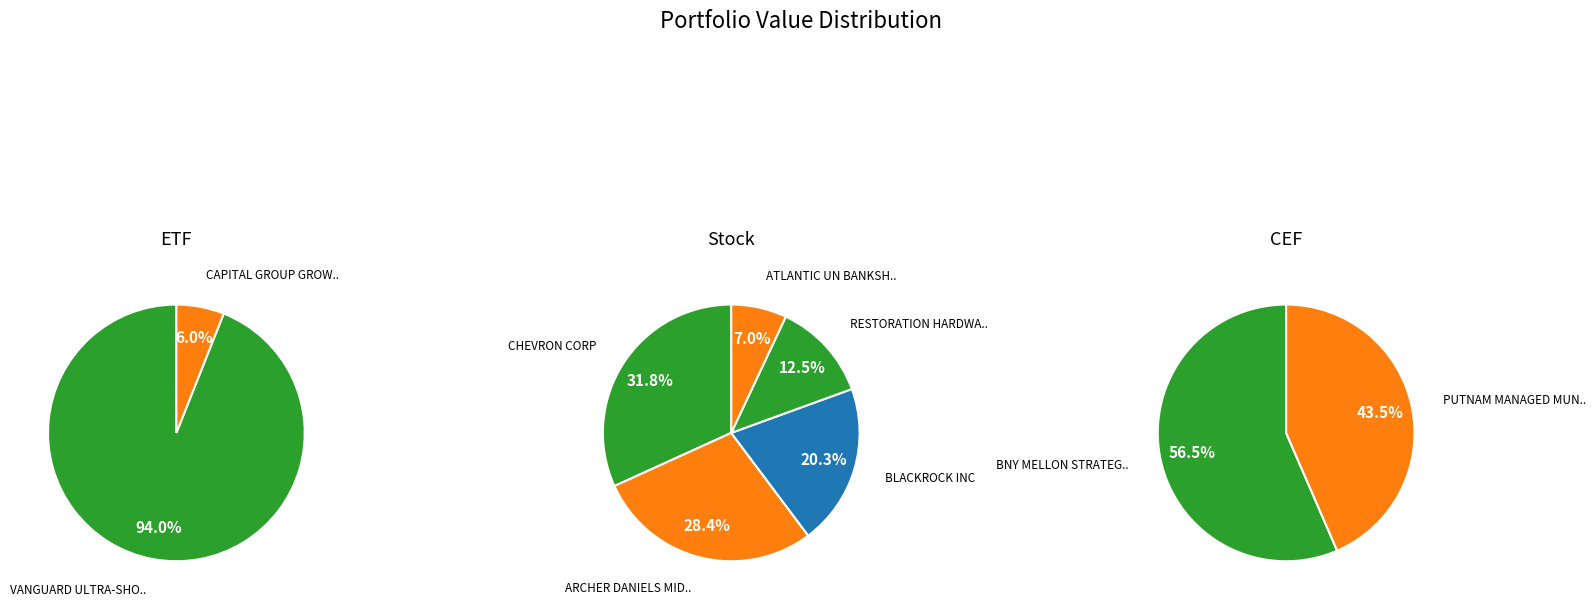

Which category accounts for the majority?

VANGUARD ULTRA-SHORT BOND ETF